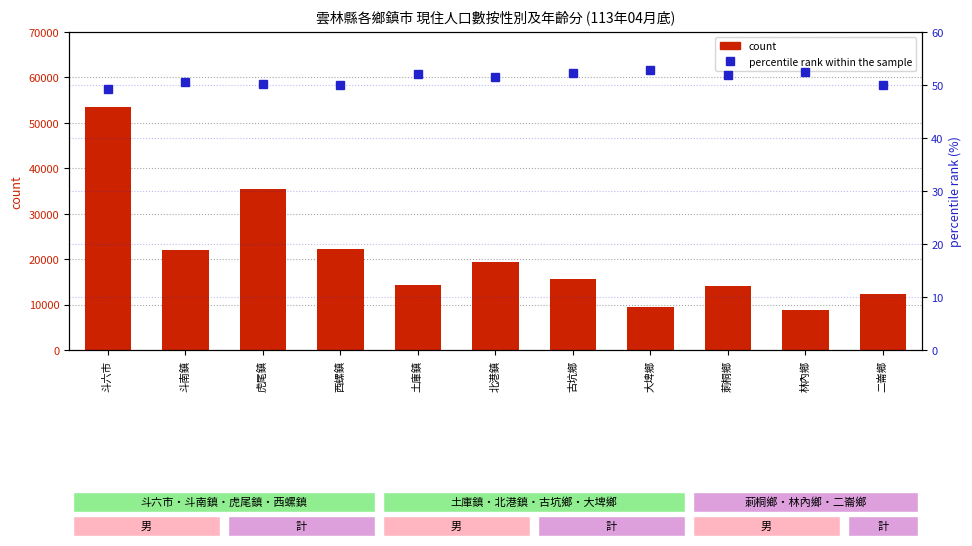

Which series changed the most between 土庫鎮 and 古坑鄉?

count